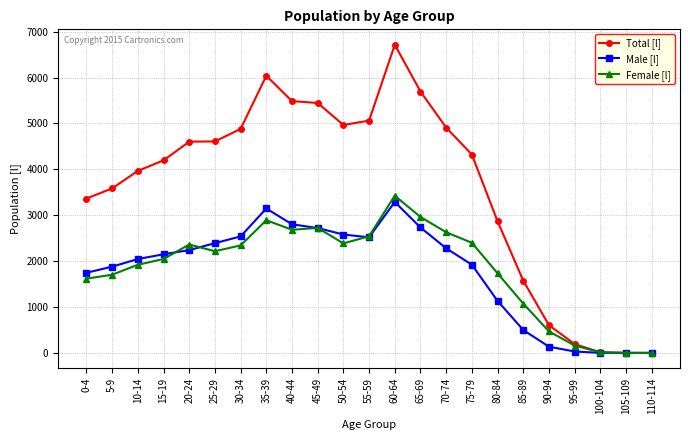

What is the highest value of the Female [l] series?

3426